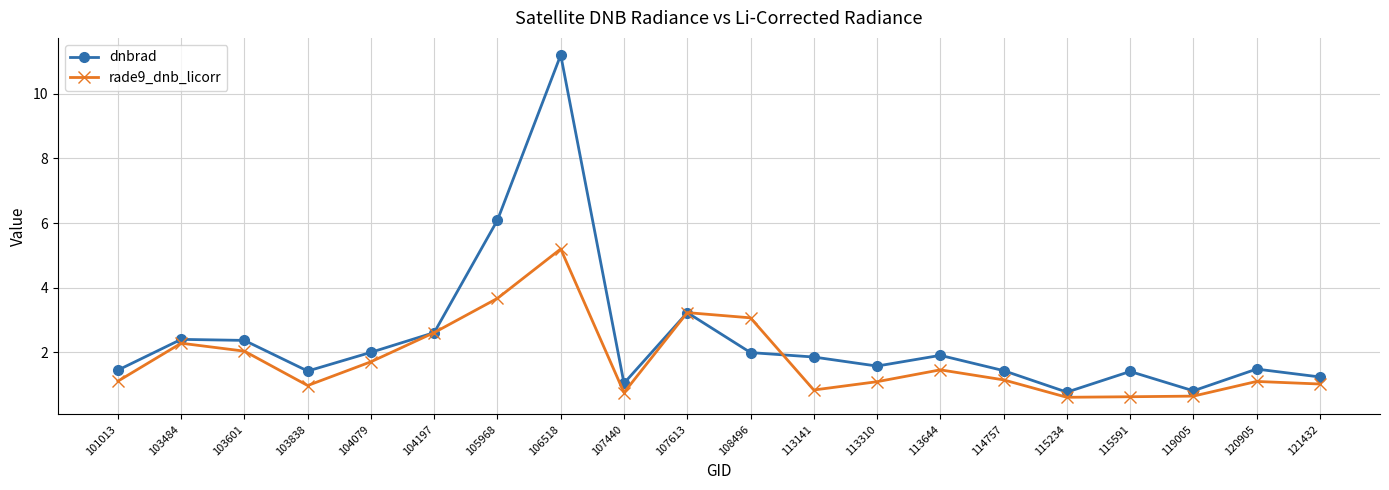

Rank the series at 103484 from lowest to highest value.

rade9_dnb_licorr, dnbrad